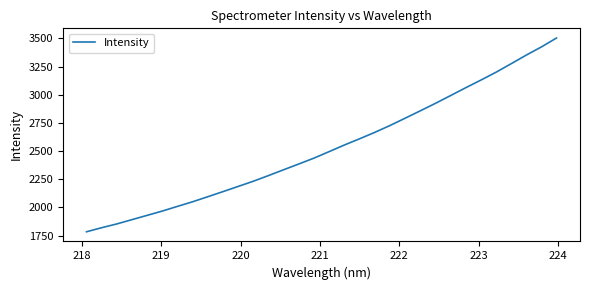

What is the smallest value displayed?

1784.5